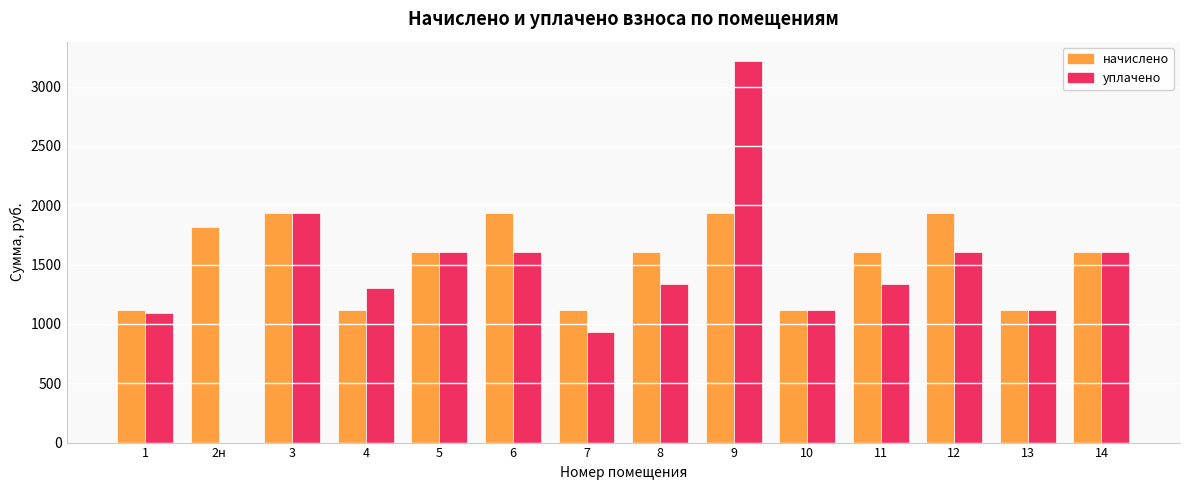

Are the bars horizontal?

No